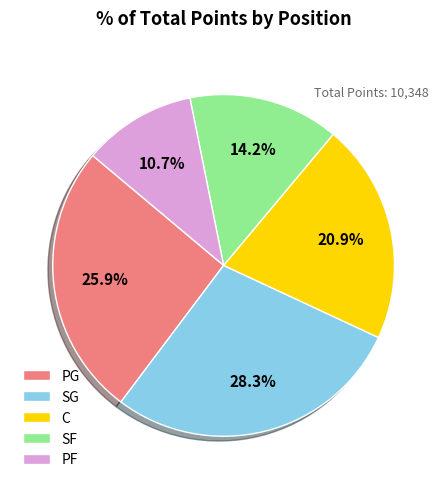

What is the ratio of the value at C to the value at SG?

0.7